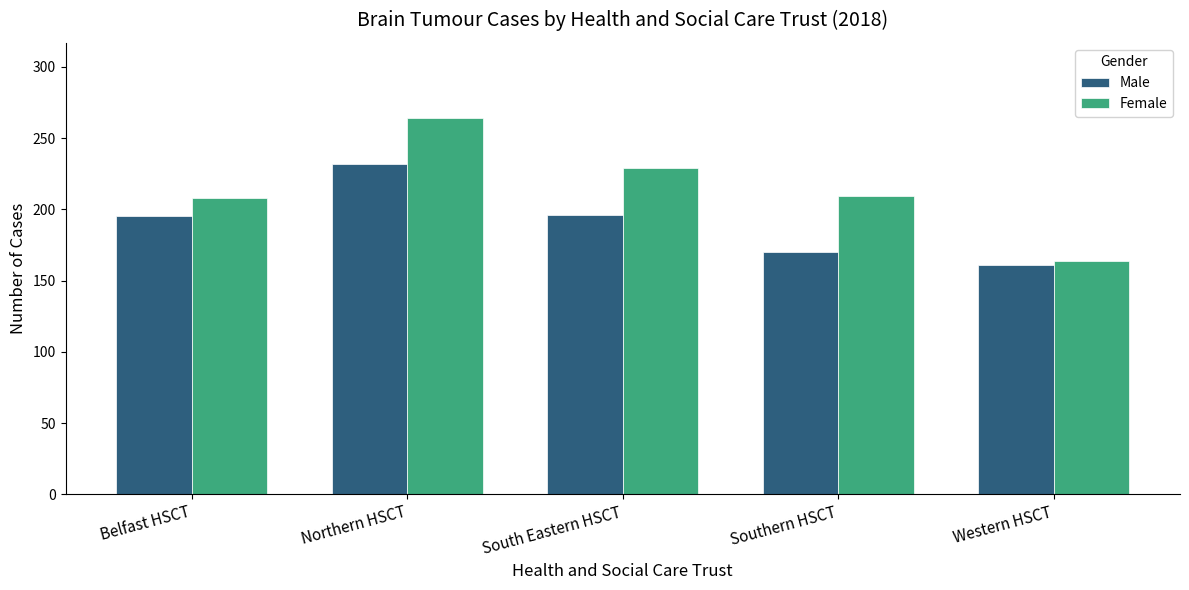

At Western HSCT, list the series in order from largest to smallest.

Female, Male